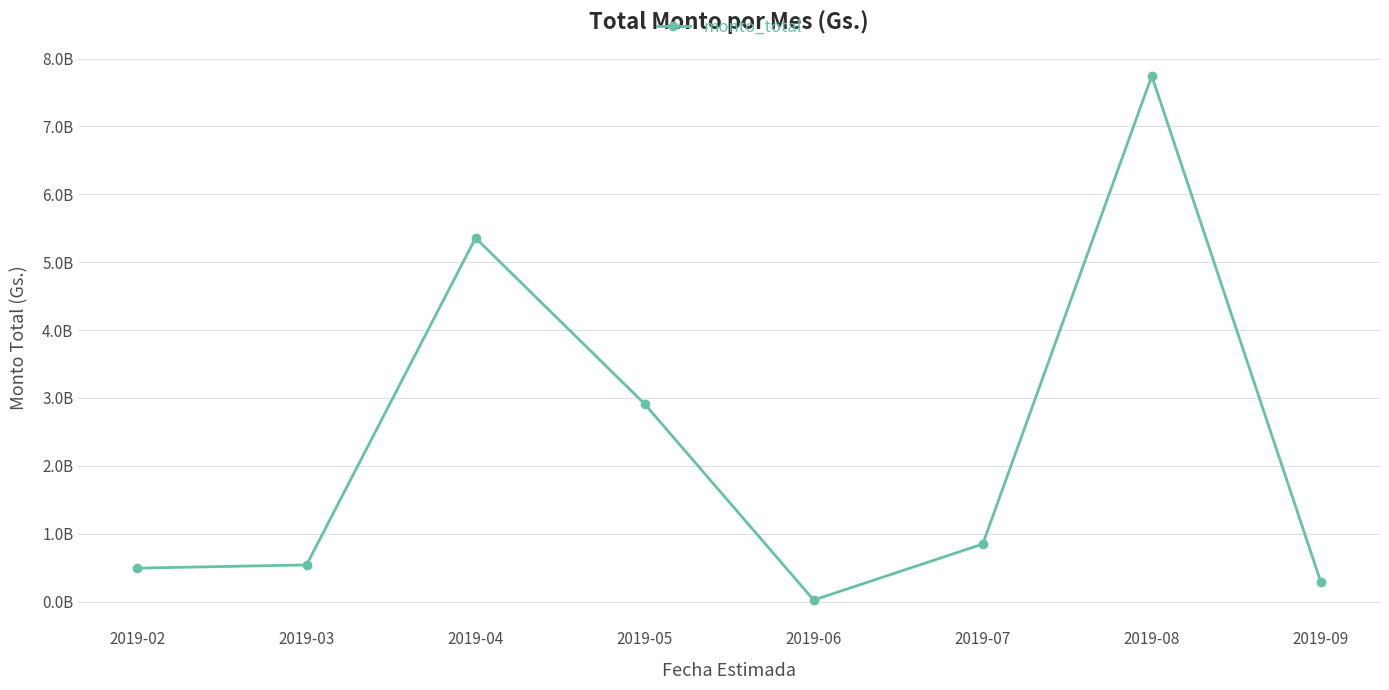

Rank the categories by value from highest to lowest.

2019-08, 2019-04, 2019-05, 2019-07, 2019-03, 2019-02, 2019-09, 2019-06